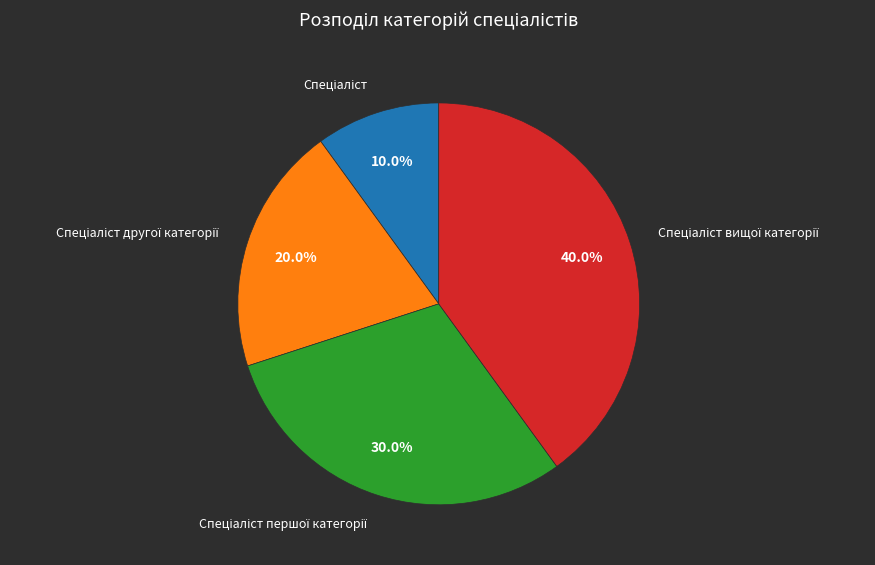

Is there any slice that represents more than half of the pie?

No